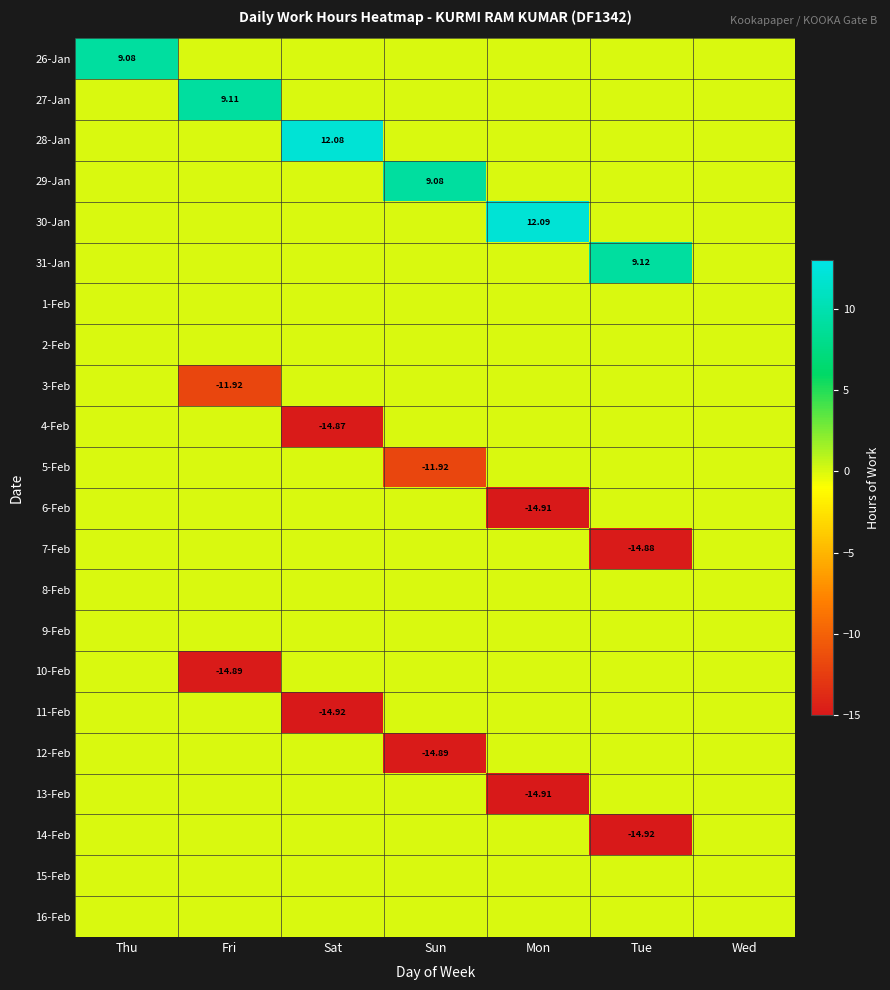

What is the total value across all series at Tue?

-20.7